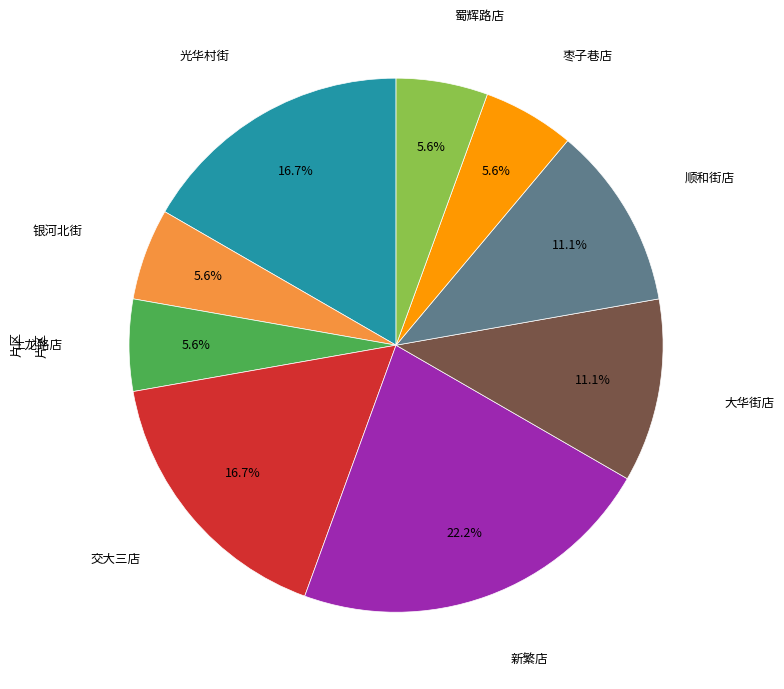

Is there a majority slice in this chart?

No